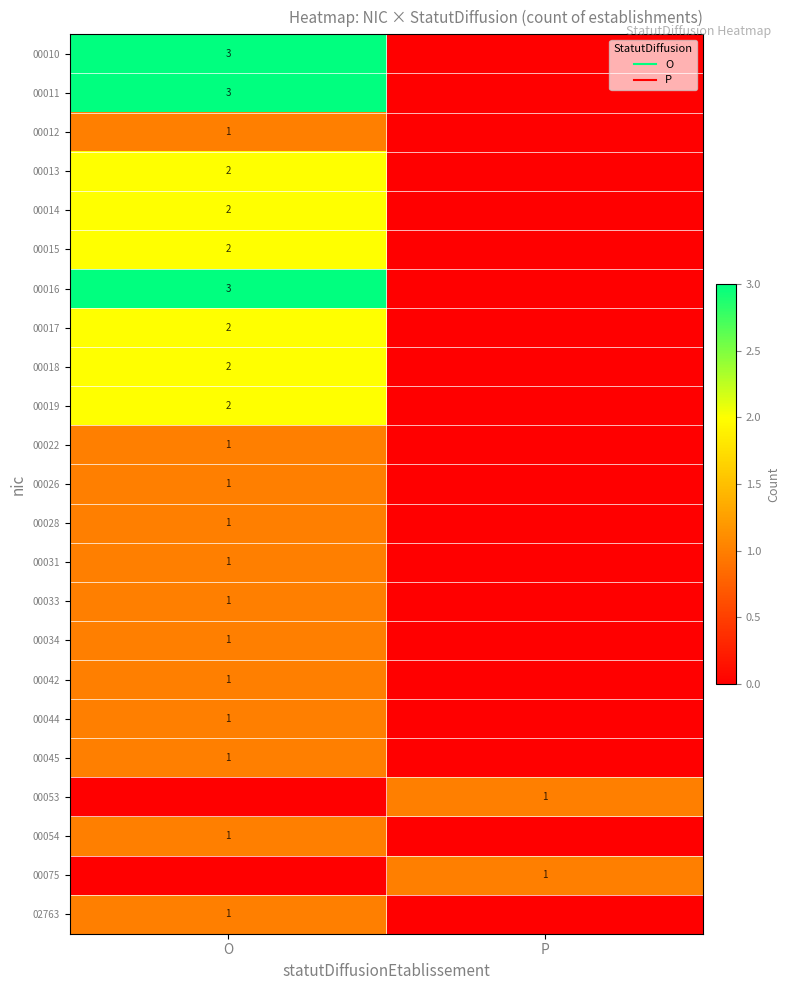

Count the number of data series in this chart.

23